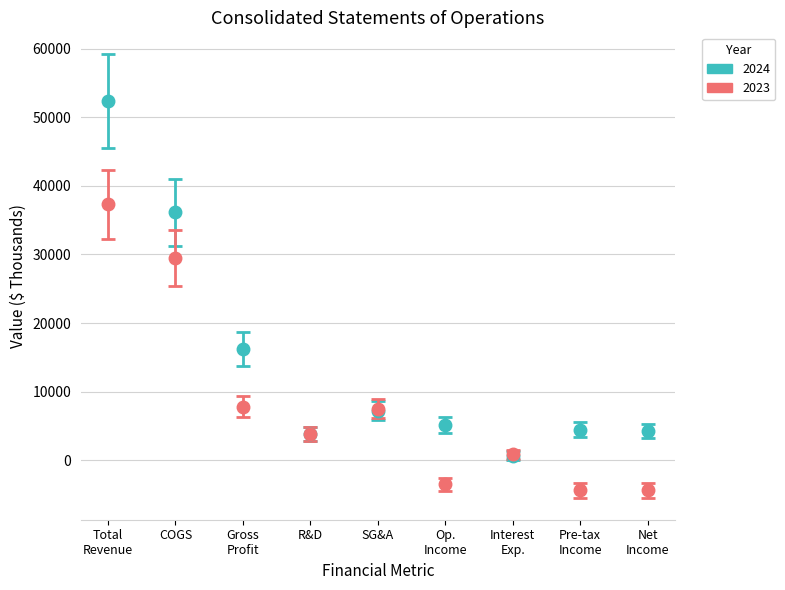

Which series has the widest spread of values?

2024